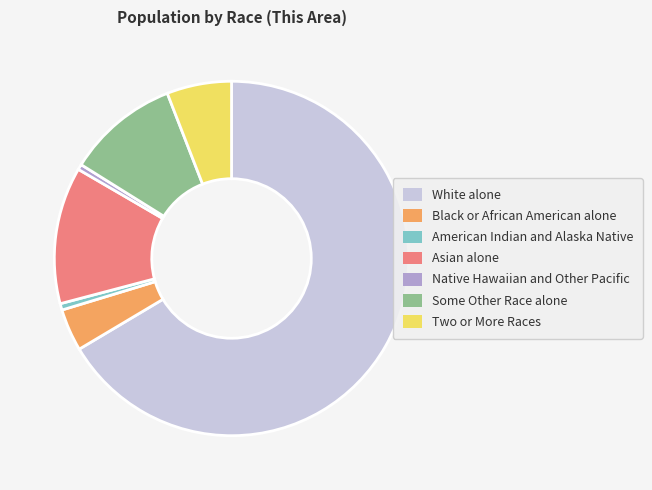

Combined, do Black or African American alone and Two or More Races account for over 50%?

No